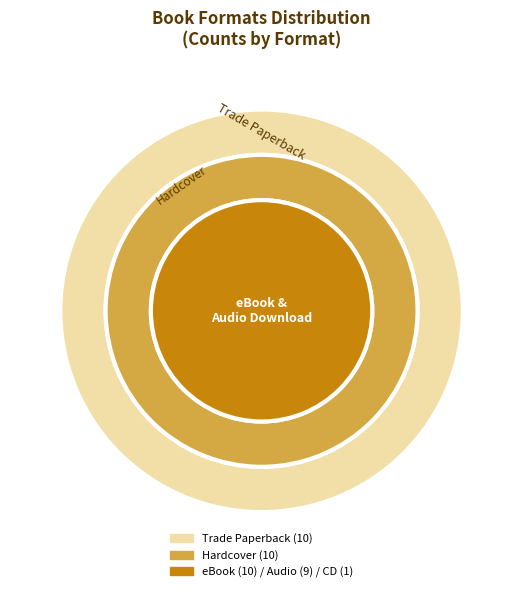

What percentage is NOT represented by Trade Paperback?

75.0%